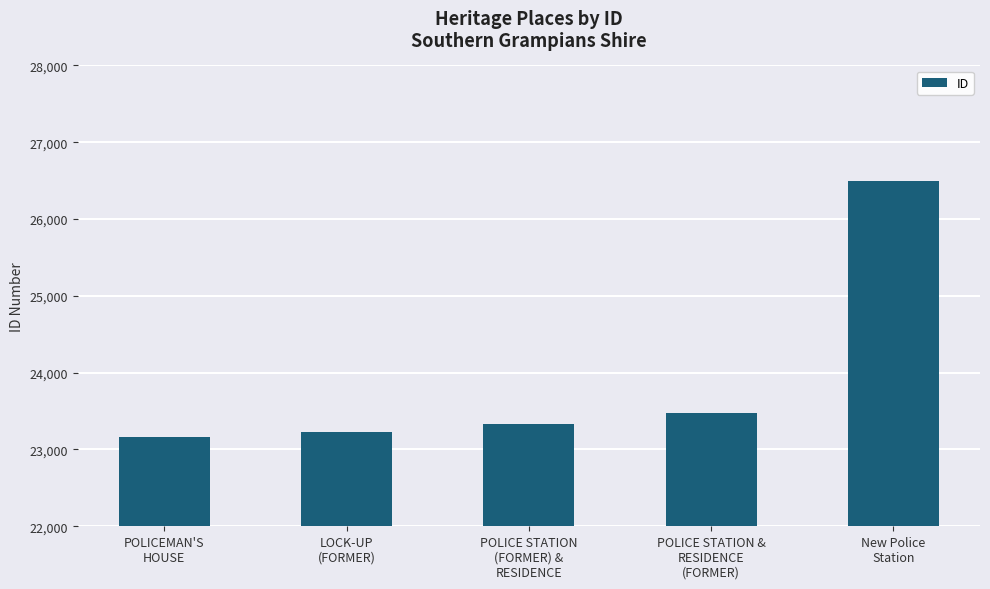

Reading right to left, extract all data points from this chart.

26491	23481	23332	23229	23158